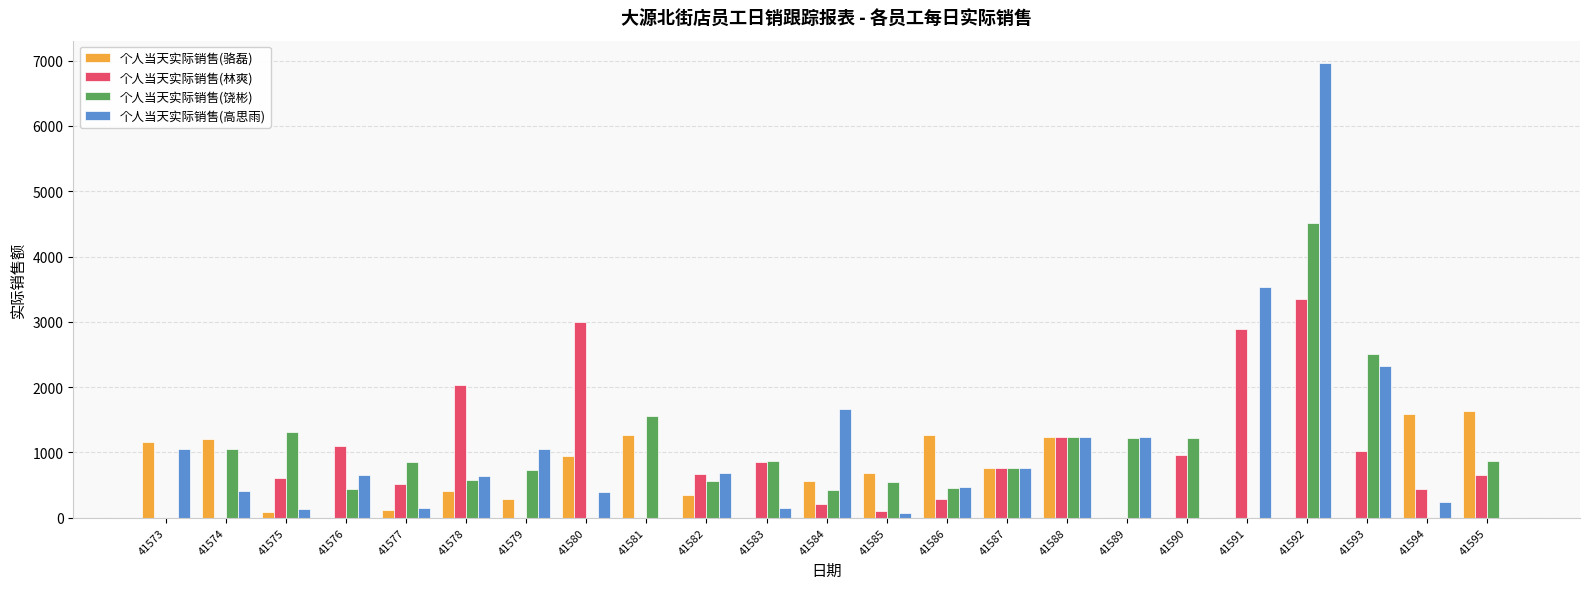

At which category is the sum across all series the highest?

41592